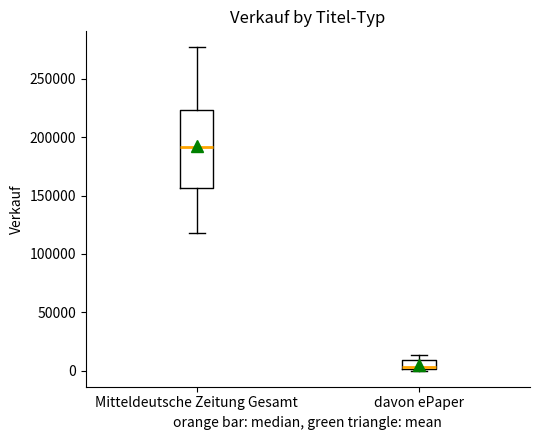

Comparing the boxes themselves (not the whiskers), which one is the tallest?

Mitteldeutsche Zeitung Gesamt